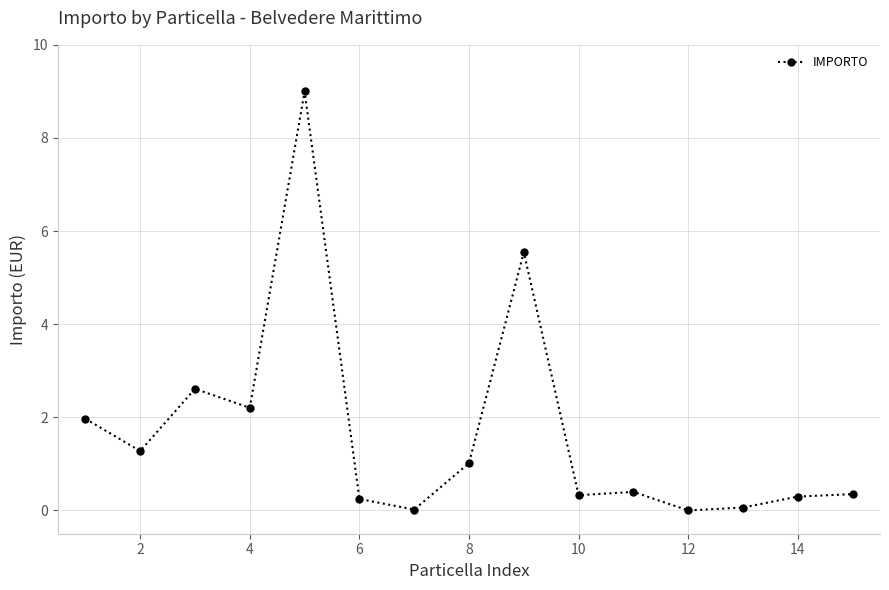

What is the difference between the maximum and minimum values?

9.0